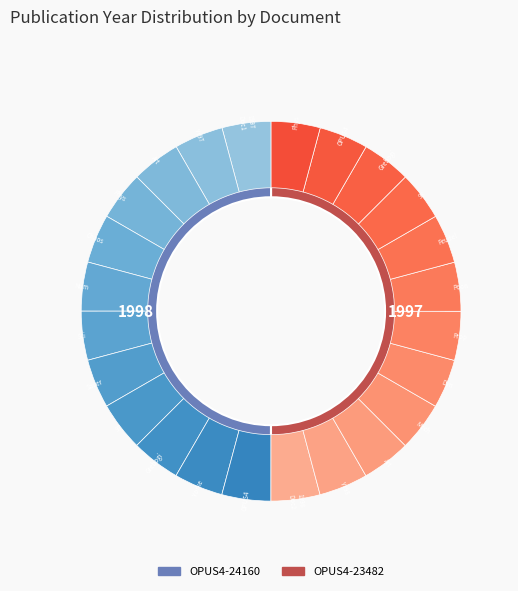

Rank the categories by value from lowest to highest.

OPUS4-24160, OPUS4-23482